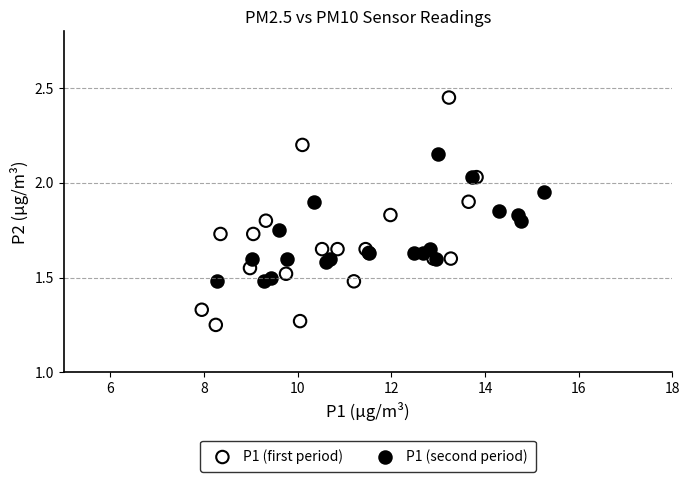

Which series contains the lowest Y value?

P1 (first period)